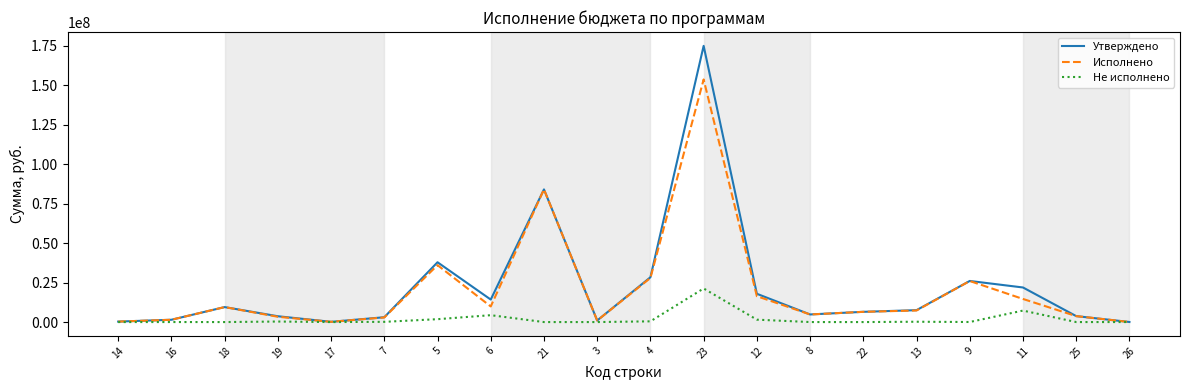

The value of Не исполнено at 25 is -13157637.8. True or false?

False